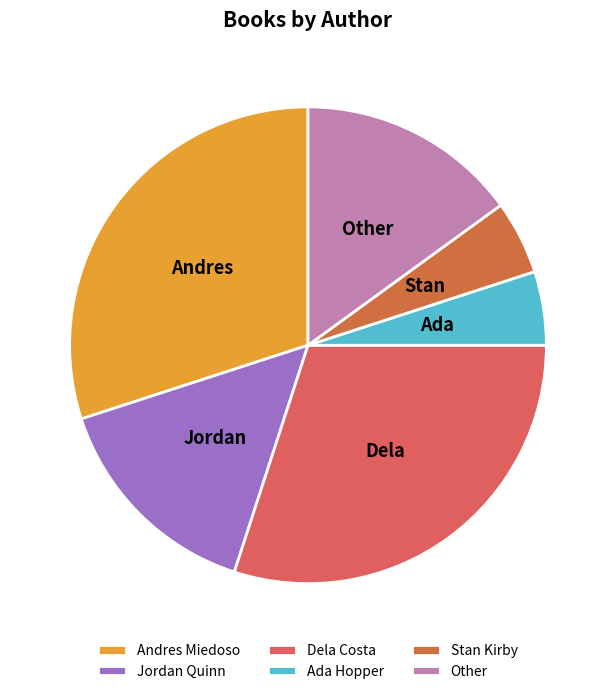

Between Other and Stan Kirby, which is larger?

Other